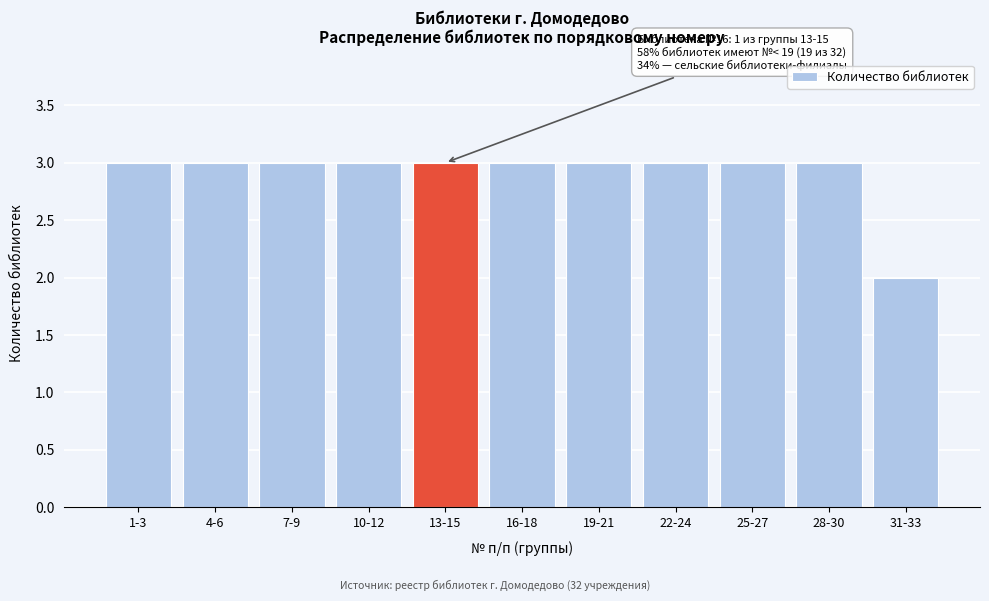

Reading left to right, extract all data points from this chart.

1-3=3	4-6=3	7-9=3	10-12=3	13-15=3	16-18=3	19-21=3	22-24=3	25-27=3	28-30=3	31-33=2